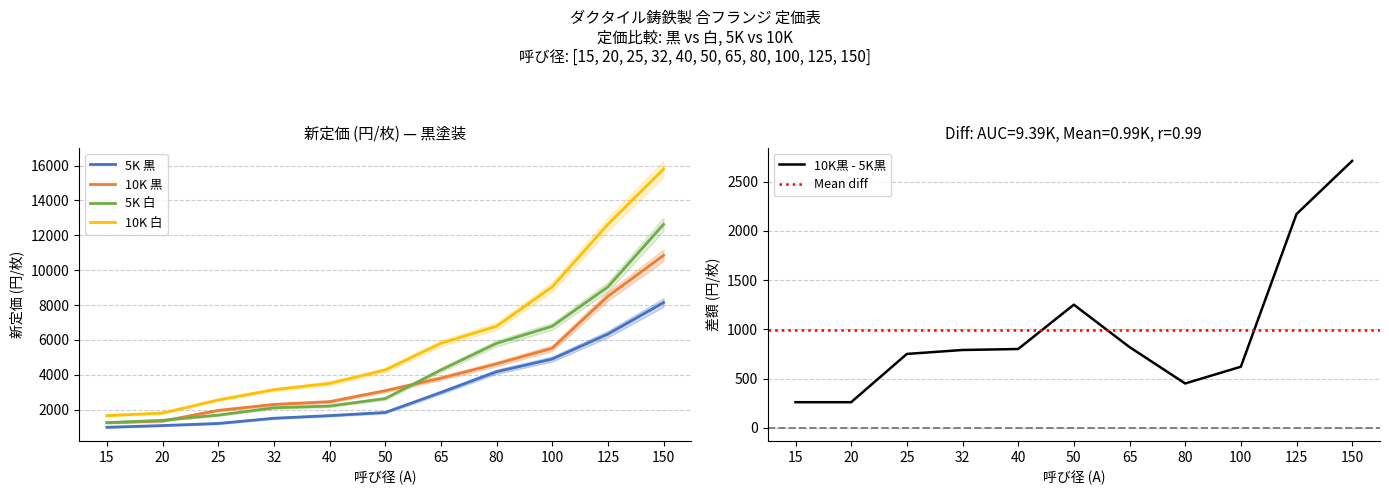

True or false: 10K 黒 has more than 0 interior local peaks.

False